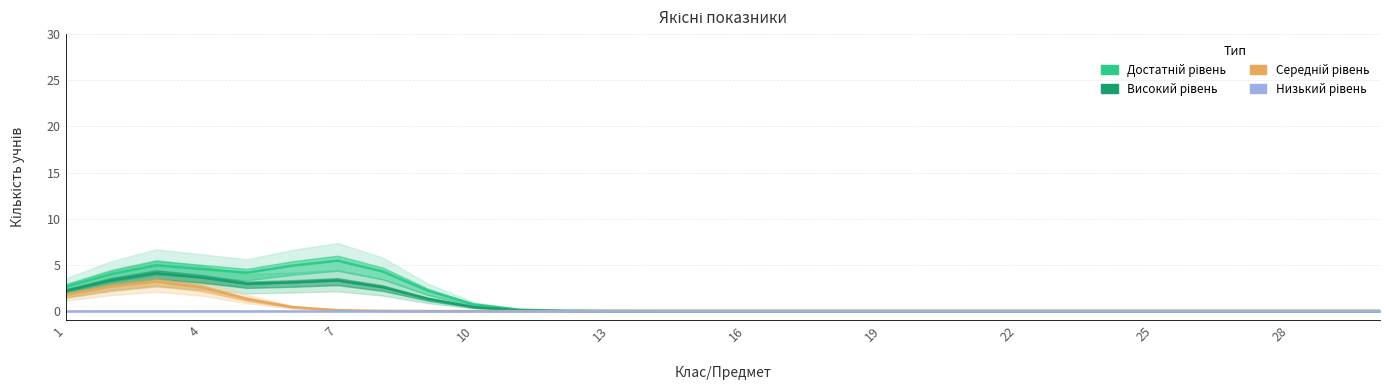

Which series has the widest spread of values?

Достатній рівень